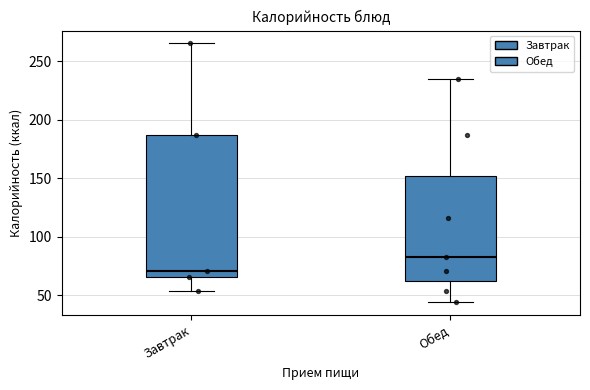

Which box has the lowest median line?

Завтрак